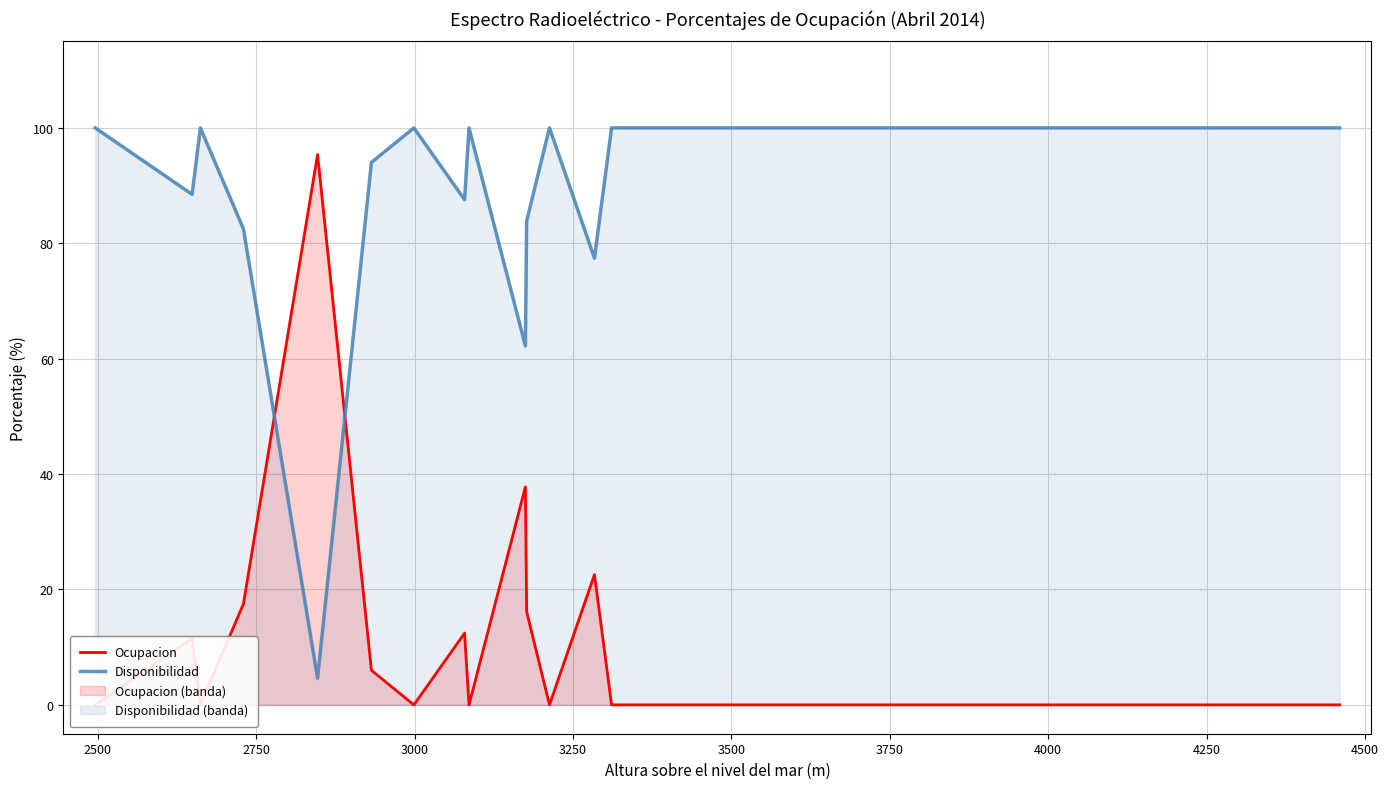

What is the difference between the maximum and minimum values in the Disponibilidad series?

95.4